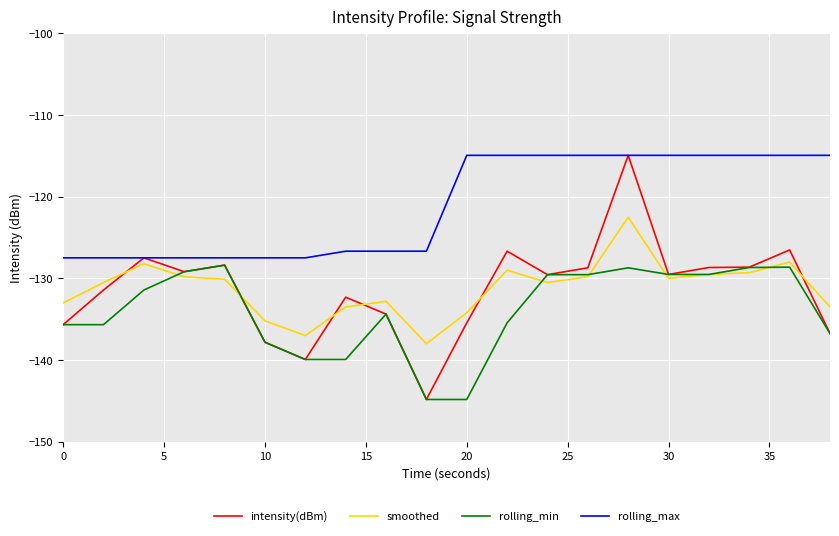

Does the chart have visible grid lines?

Yes